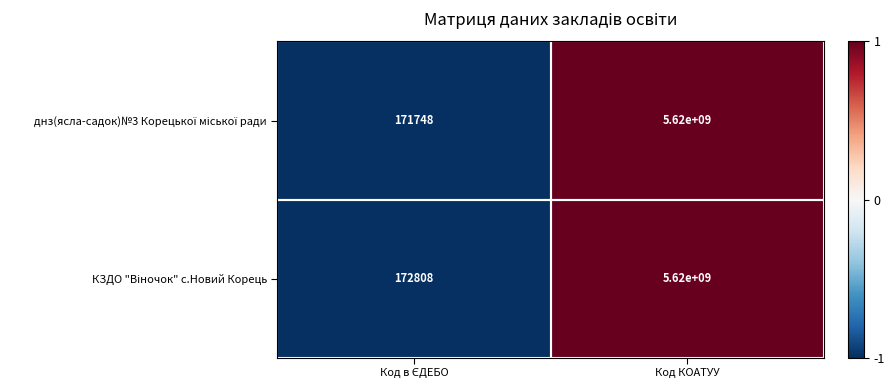

At which category is the sum across all series the highest?

Код КОАТУУ